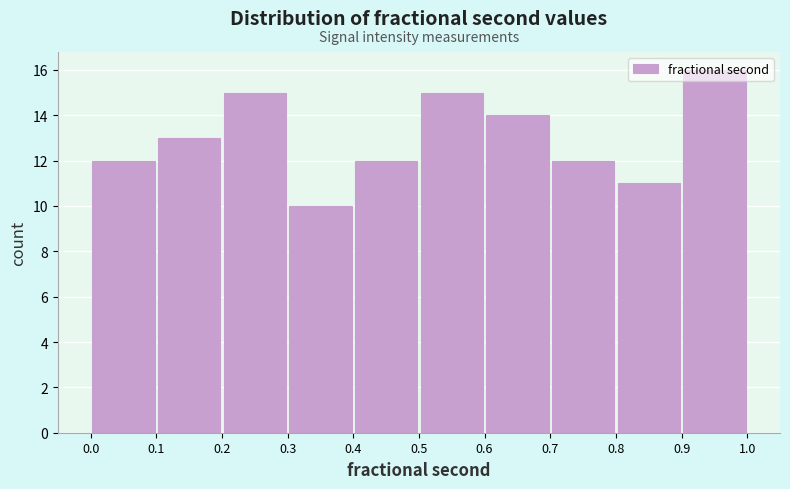

Reading left to right, list every bar in this chart as the range it spans on the x-axis followed by its height. The values are not printed on the chart, so give them approximately, as read against the axis.

0.0 to 0.1: 12
0.1 to 0.2: 13
0.2 to 0.3: 15
0.3 to 0.4: 10
0.4 to 0.5: 12
0.5 to 0.6: 15
0.6 to 0.7: 14
0.7 to 0.8: 12
0.8 to 0.9: 11
0.9 to 1.0: 16